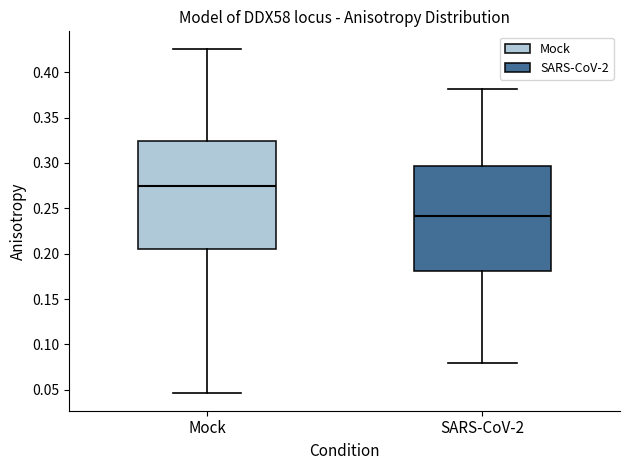

Reading left to right, read every box against the y-axis: the position of its median line, the range the box covers, and the ends of its whiskers. The values are not printed on the chart, so give them approximately, as read against the axis.

Mock: median 0.275, box 0.205 to 0.325, whiskers 0.045 to 0.425
SARS-CoV-2: median 0.240, box 0.180 to 0.295, whiskers 0.080 to 0.380